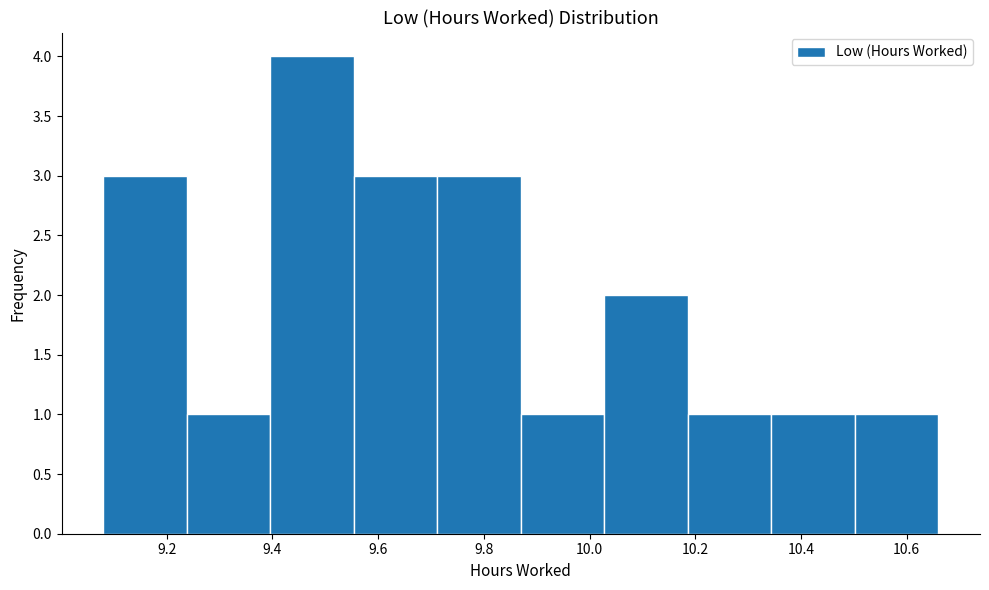

Reading left to right, list every bar in this chart as the range it spans on the x-axis followed by its height. Neither the bar edges nor the heights are printed on the chart, so give them approximately, as read against the axes.

9.080 to 9.238: 3
9.238 to 9.396: 1
9.396 to 9.554: 4
9.554 to 9.712: 3
9.712 to 9.870: 3
9.870 to 10.028: 1
10.028 to 10.186: 2
10.186 to 10.344: 1
10.344 to 10.502: 1
10.502 to 10.660: 1